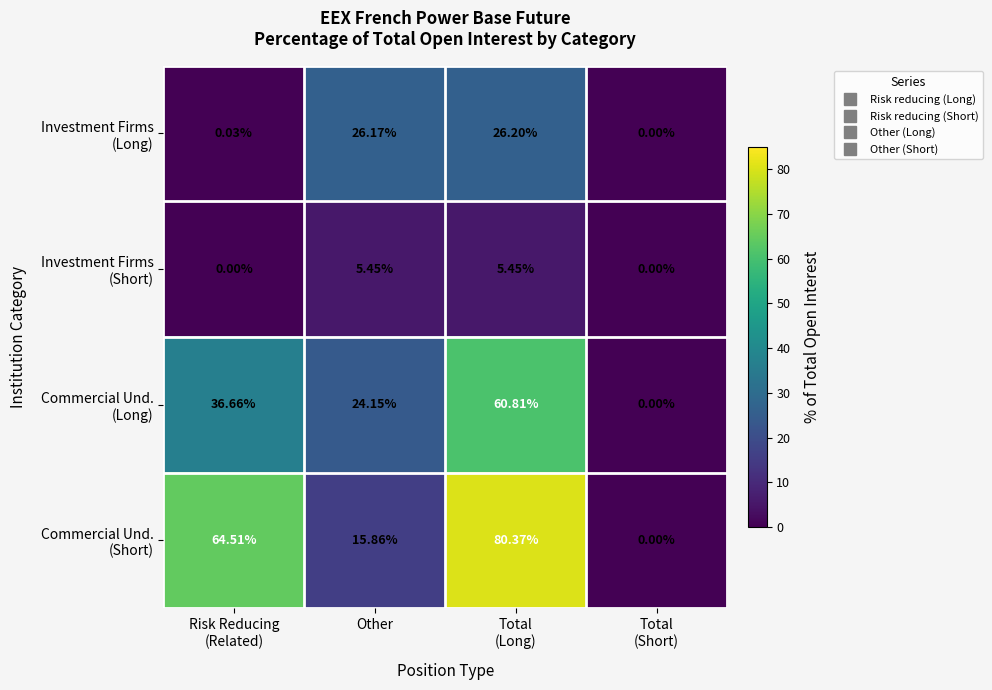

At which category is the sum across all series the highest?

Total
(Long)